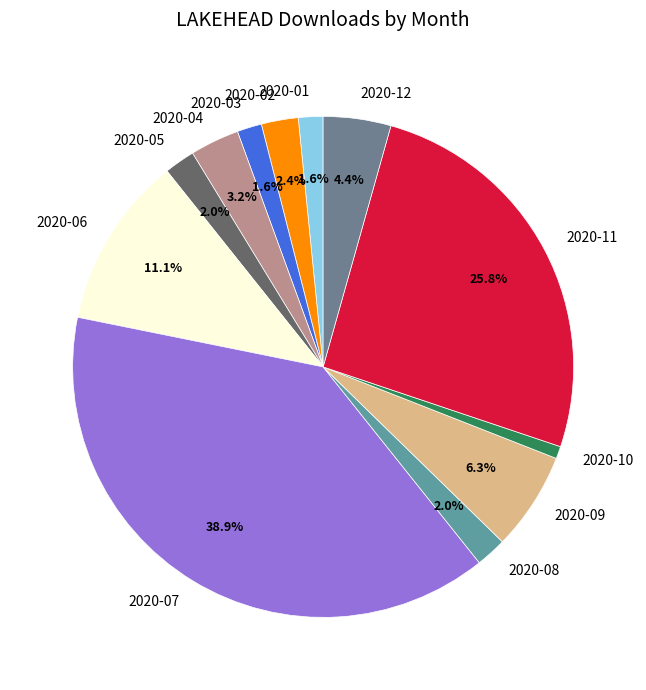

True or false: 2020-10 accounts for 11% of the total.

False